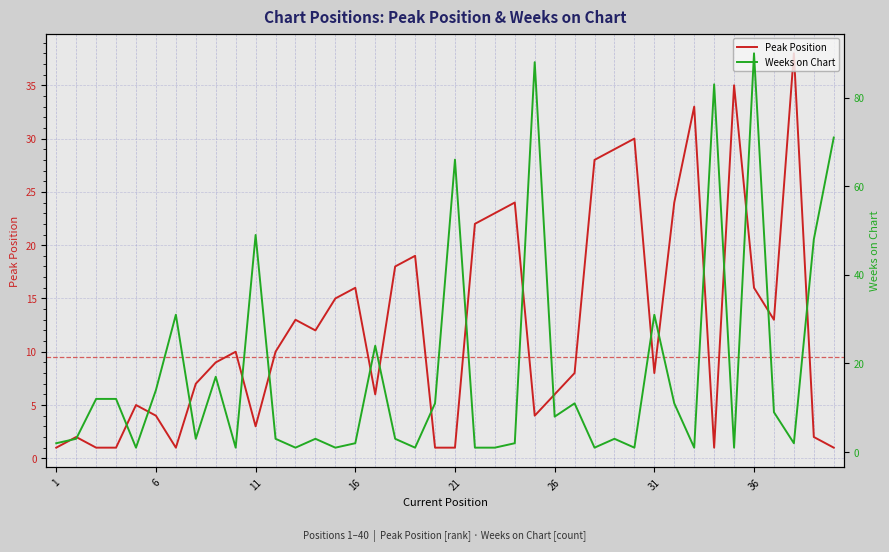

Reading right to left, what are all the values shown in this chart?

Peak Position: 1	2	38	13	16	35	1	33	24	8	30	29	28	8	6	4	24	23	22	1	1	19	18	6	16	15	12	13	10	3	10	9	7	1	4	5	1	1	2	1
Weeks on Chart: 71	48	2	9	90	1	83	1	11	31	1	3	1	11	8	88	2	1	1	66	11	1	3	24	2	1	3	1	3	49	1	17	3	31	14	1	12	12	3	2